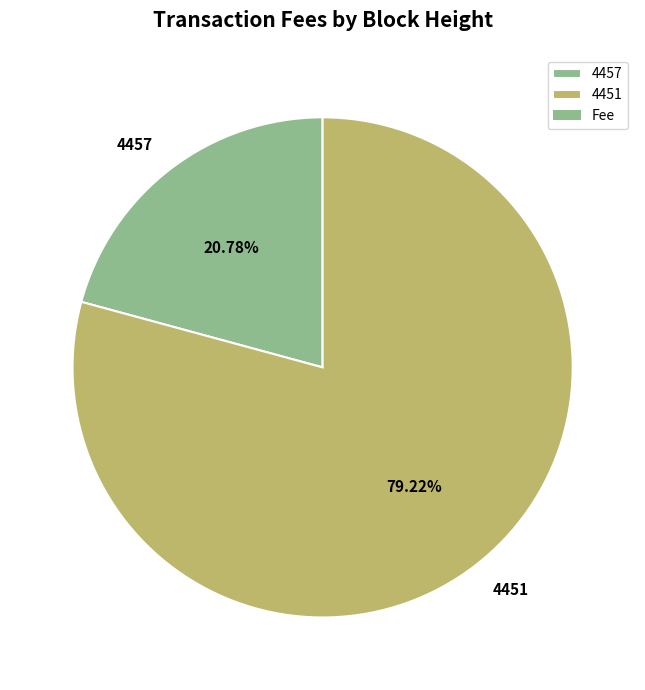

Is there any slice that represents more than half of the pie?

Yes